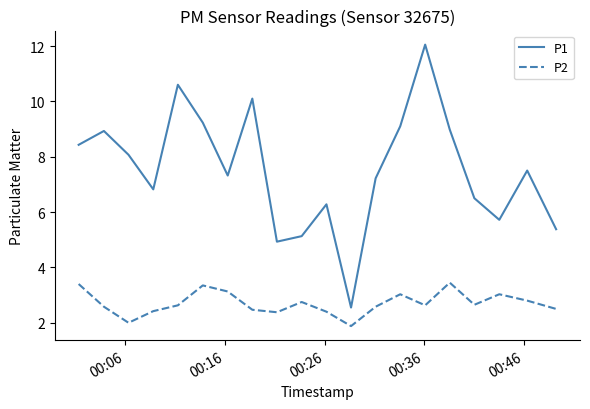

What is the maximum value shown in the chart?

12.1